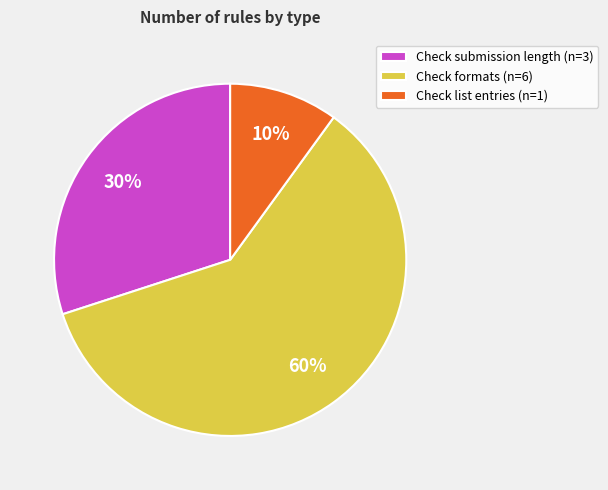

Is there any slice that represents more than half of the pie?

Yes